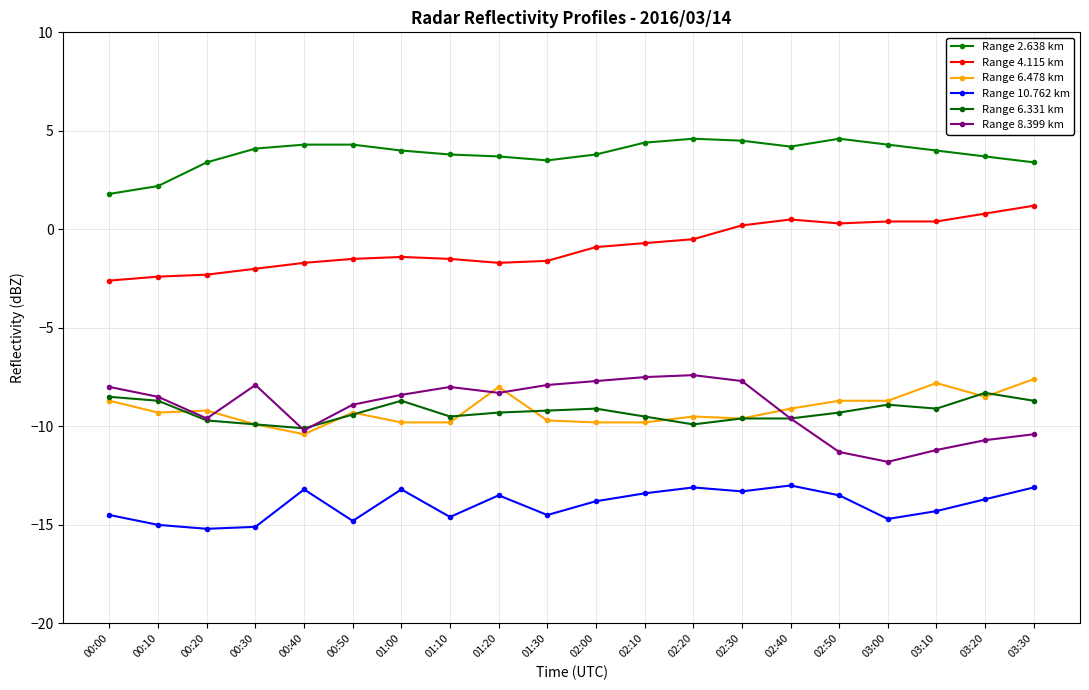

Does the chart display data point markers on the line(s)?

Yes